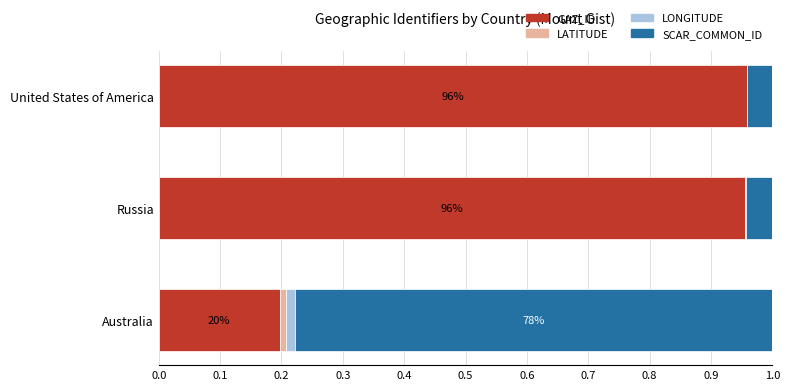

What is the sum of all GAZ_ID values?

2.1